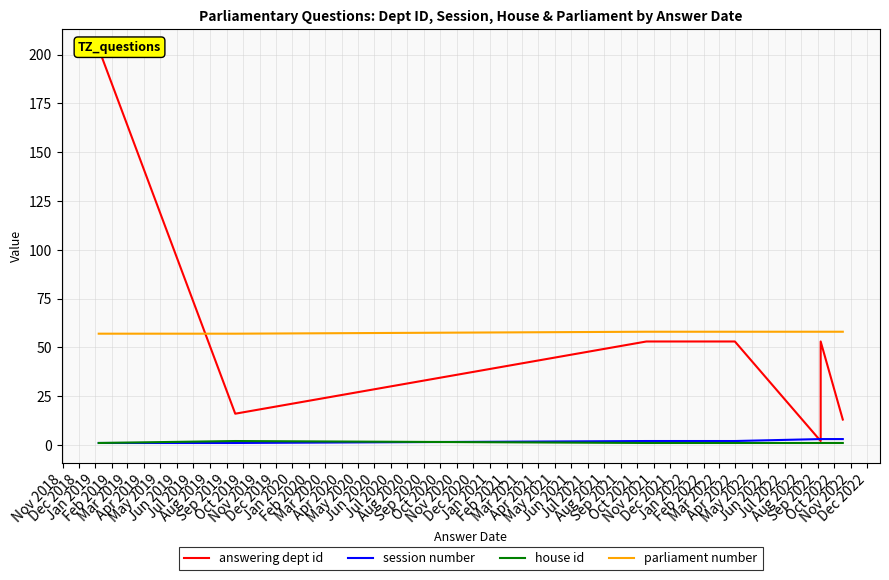

How many data points in session number are above 2?

8